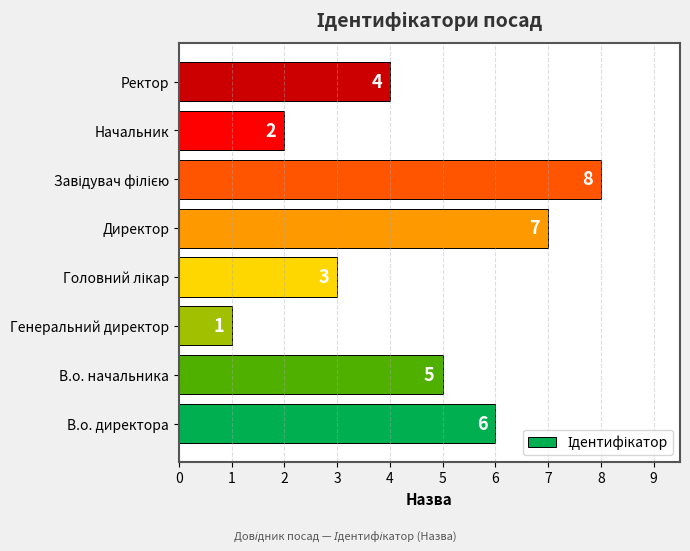

True or false: the data shows 11 at Директор.

False